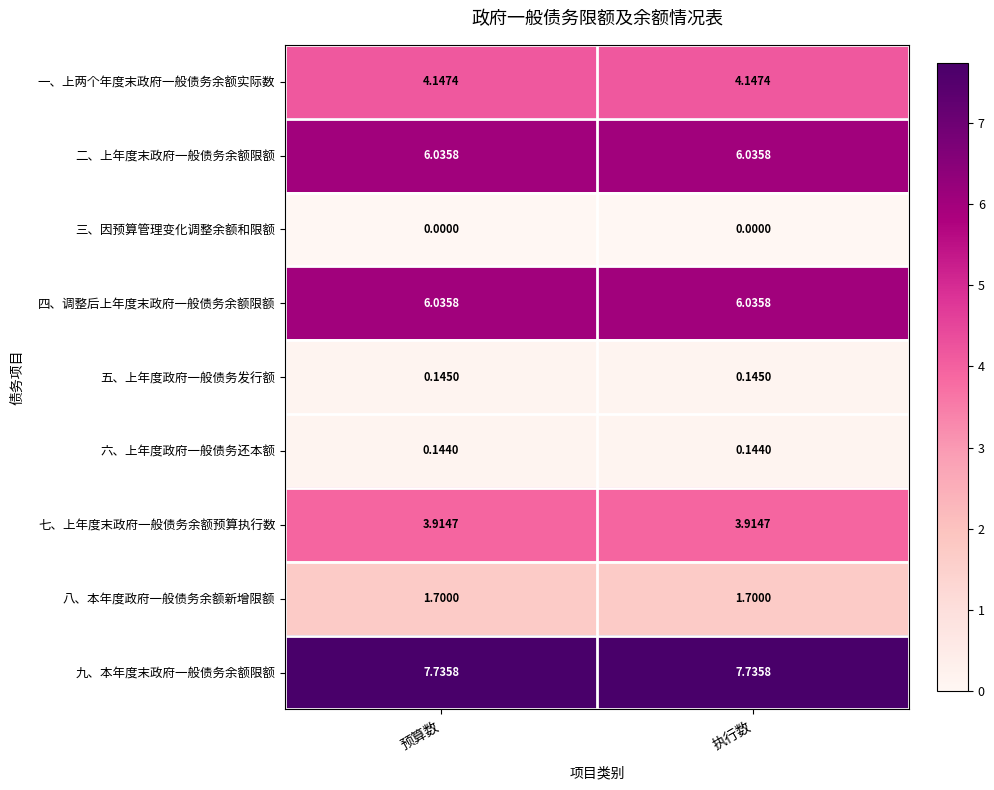

Which series has the largest total across all categories?

九、本年度末政府一般债务余额限额